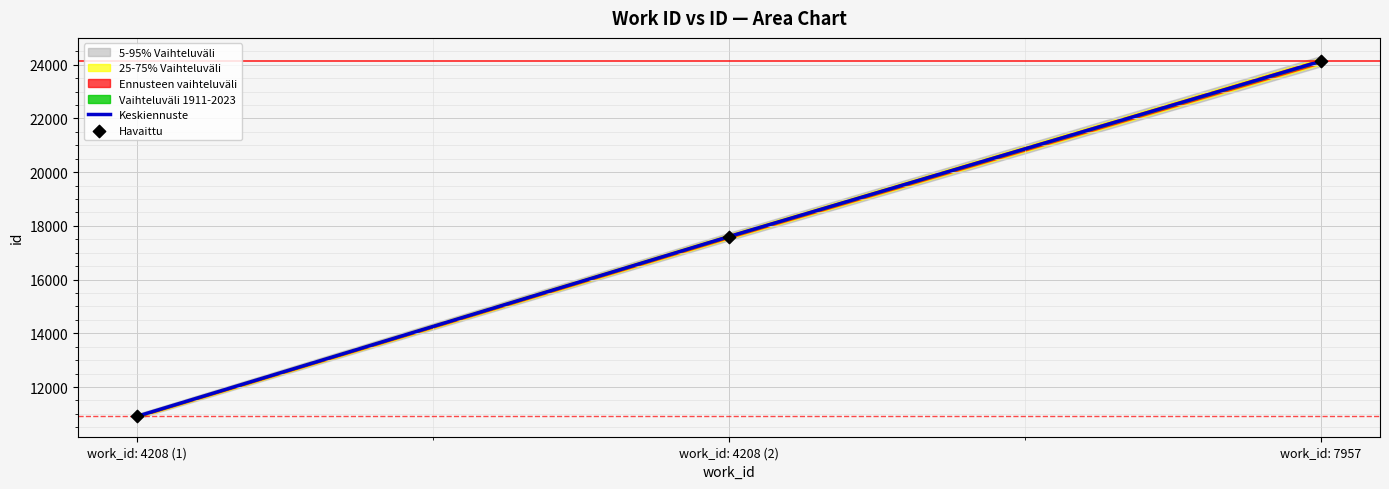

What is the total value across all series at work_id: 4208 (1)?

21824